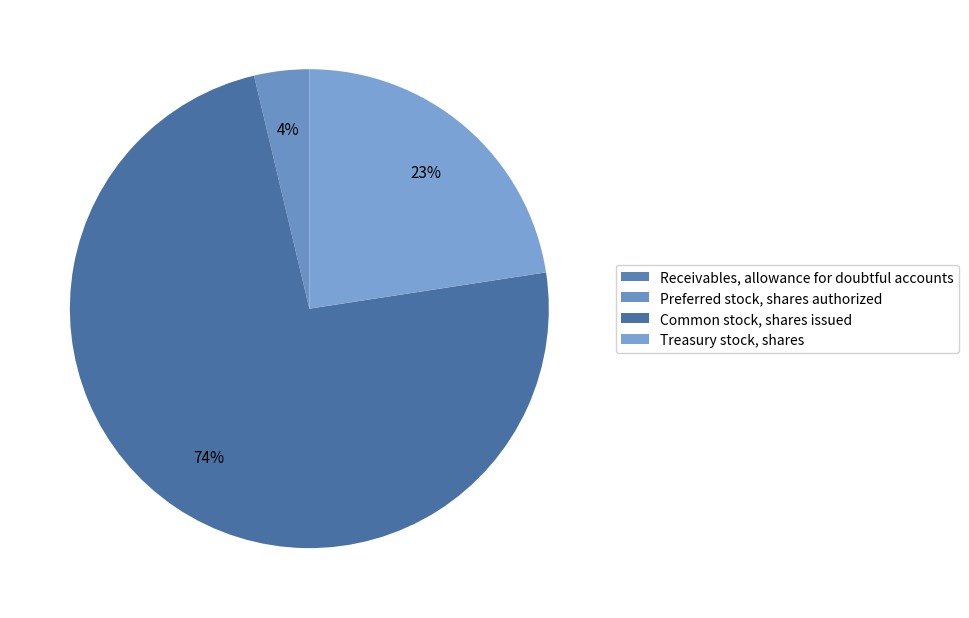

Which has a higher value, Preferred stock, shares authorized or Treasury stock, shares?

Treasury stock, shares